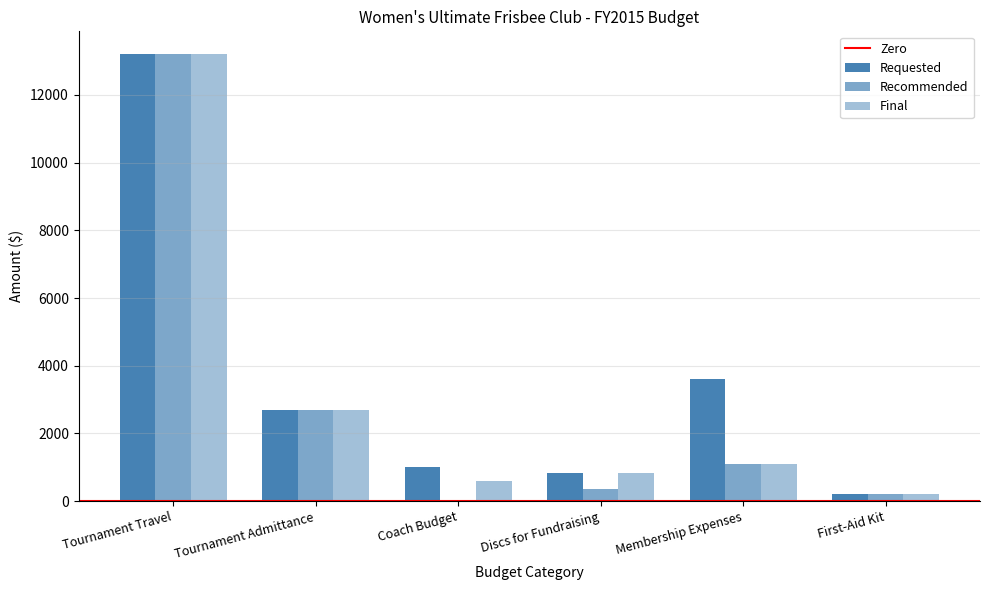

What is the label of the 6th bar from the left?

First-Aid Kit